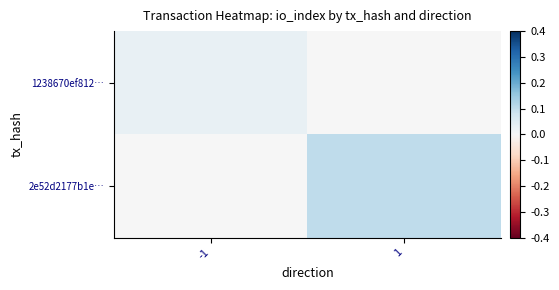

Reading left to right, extract all data points from this chart.

1238670ef812…: -1=0.0	1=0.0
2e52d2177b1e…: -1=0.0	1=0.1